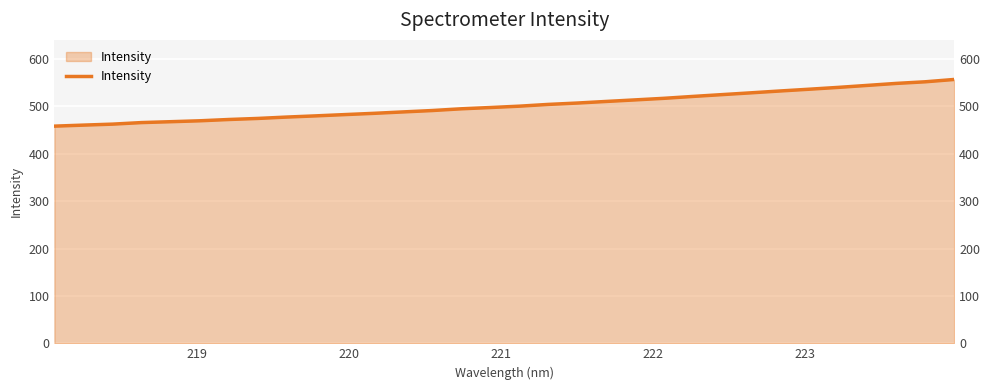

Does the chart display data point markers on the line(s)?

No